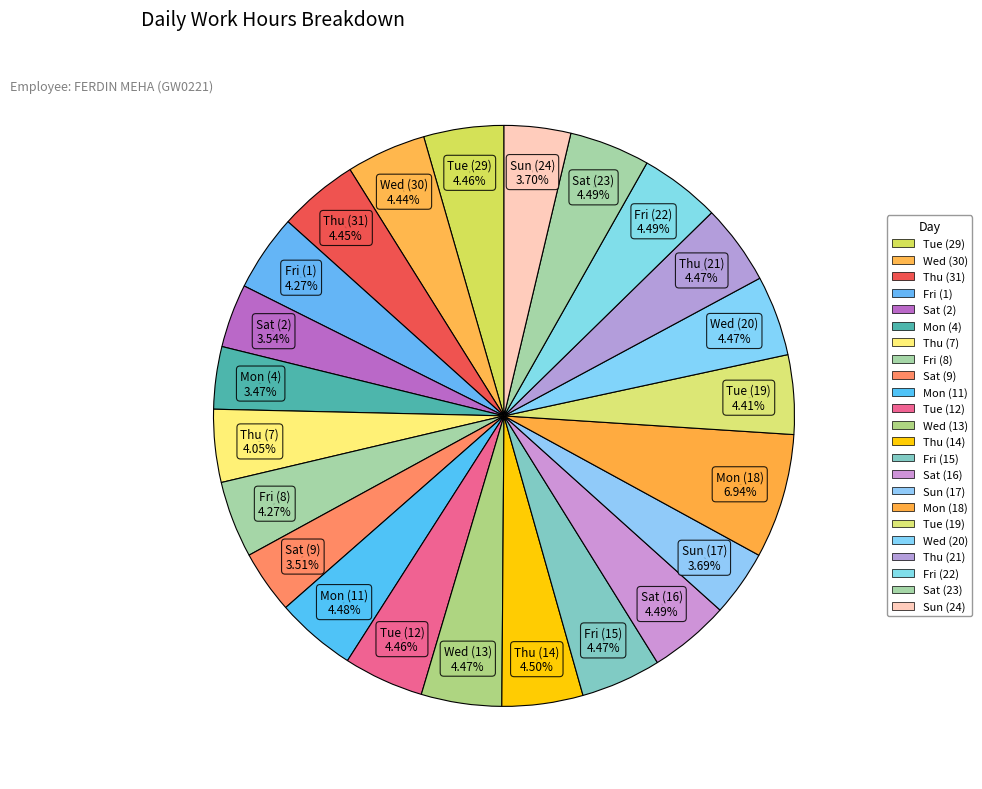

How many slices are in this pie chart?

23